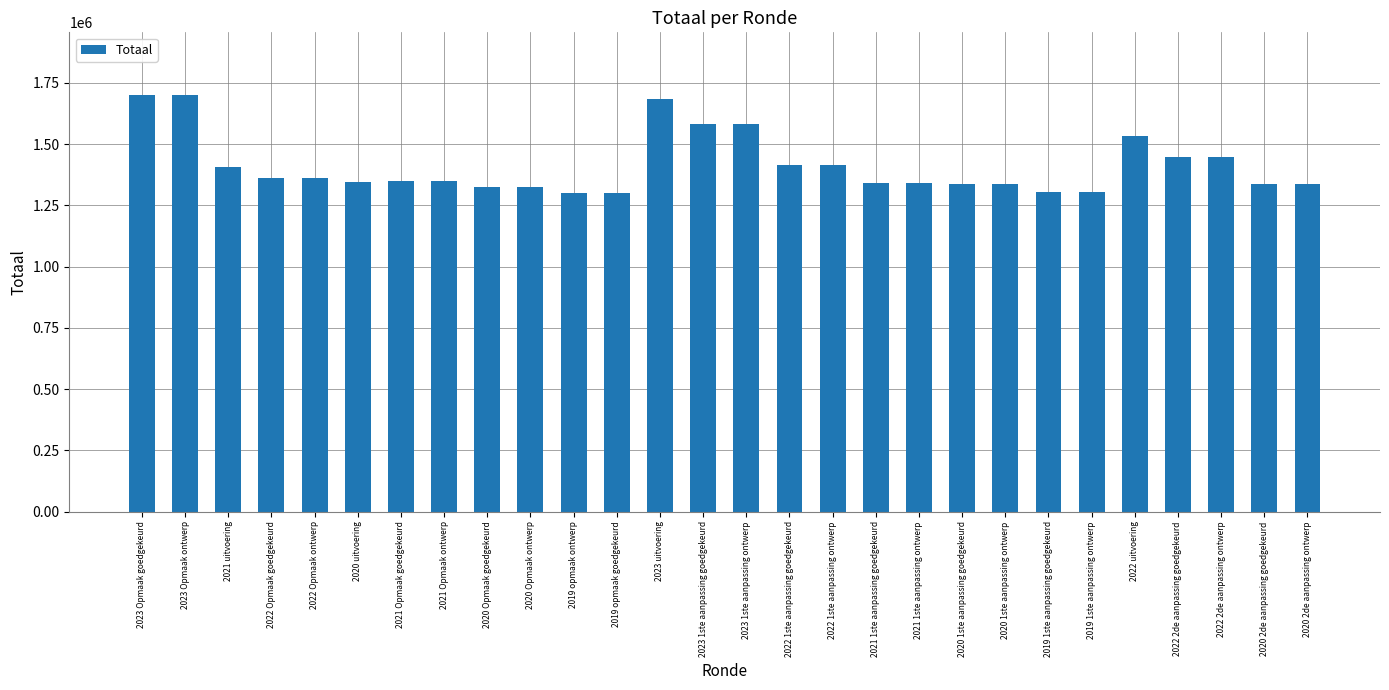

Which has a higher value, 2022 2de aanpassing goedgekeurd or 2023 Opmaak ontwerp?

2023 Opmaak ontwerp